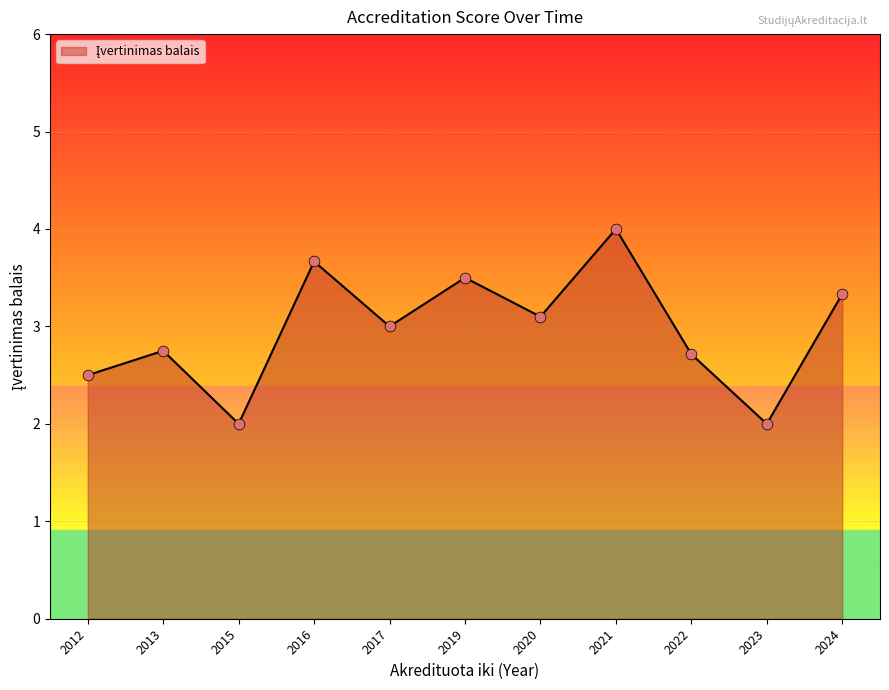

Between 2015 and 2022, which is larger?

2022